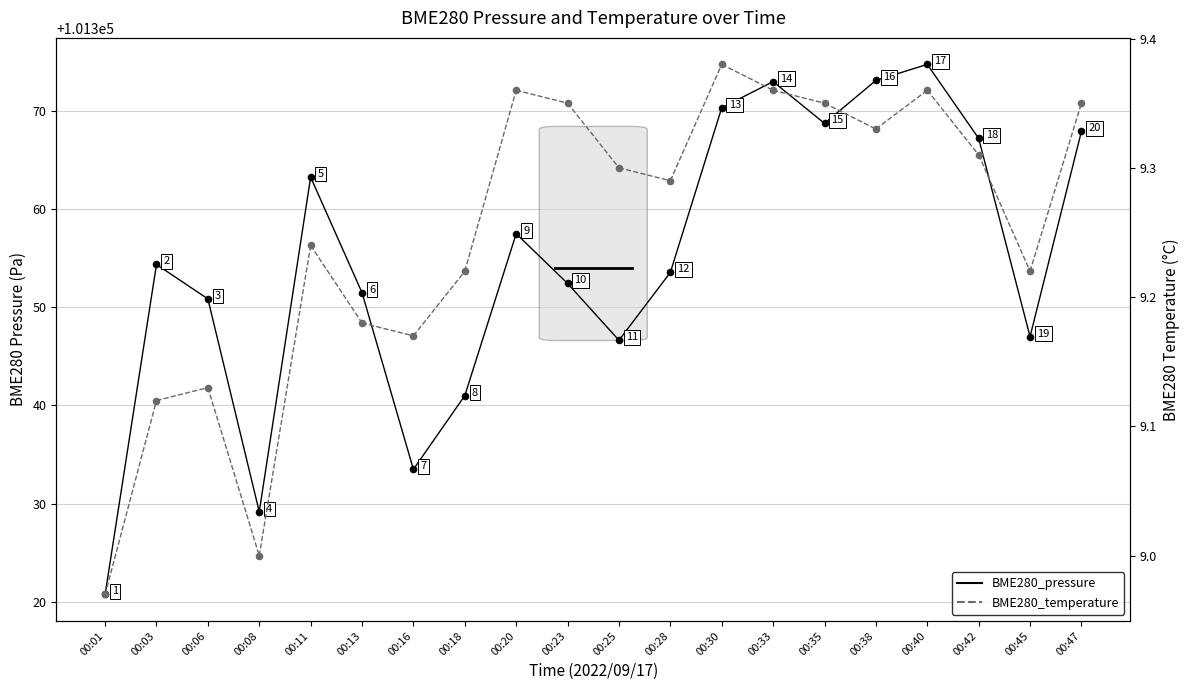

Is the value of BME280_pressure at 00:03 greater than the value of BME280_temperature at 00:03?

Yes